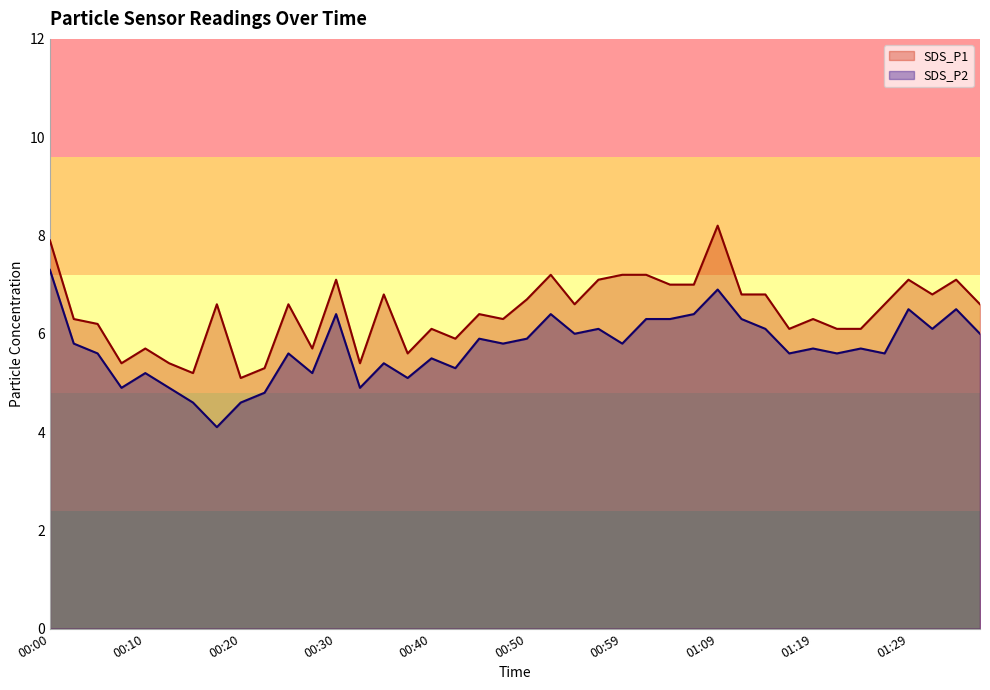

Does the chart have visible grid lines?

No